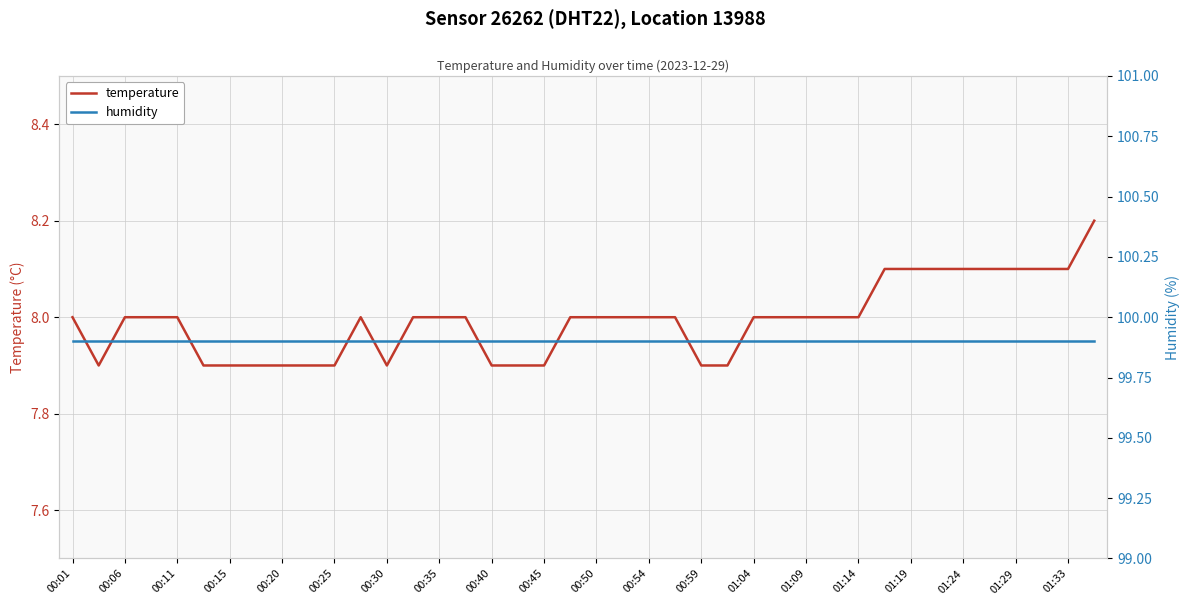

Is this an area chart (filled region under the line)?

No